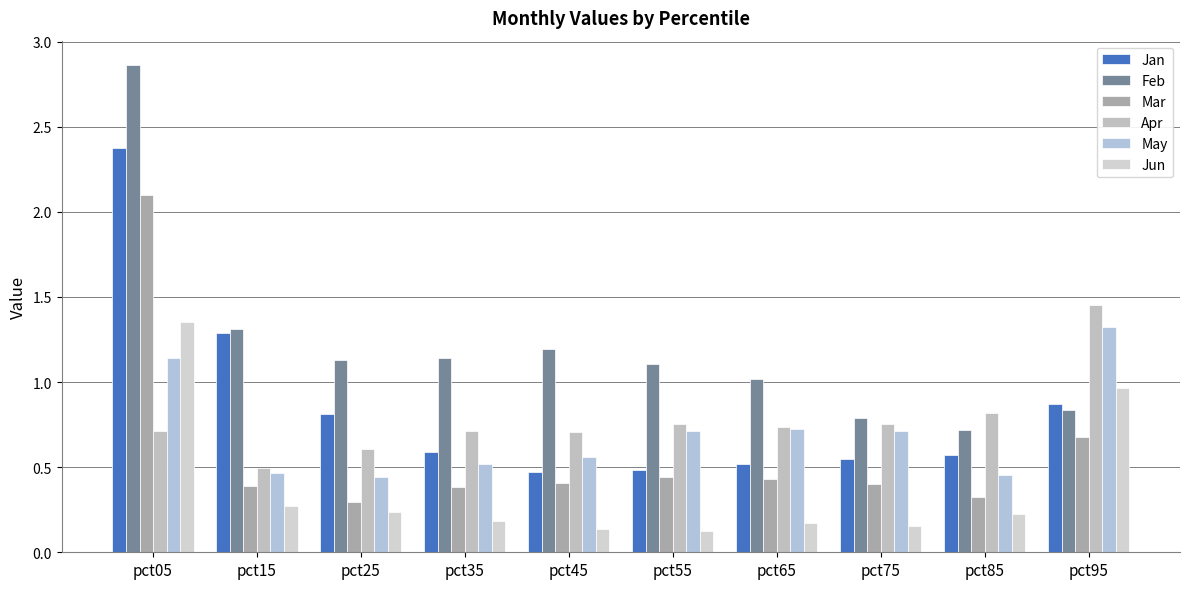

What is the value of the Jun bar at the 1st from the left?

1.4